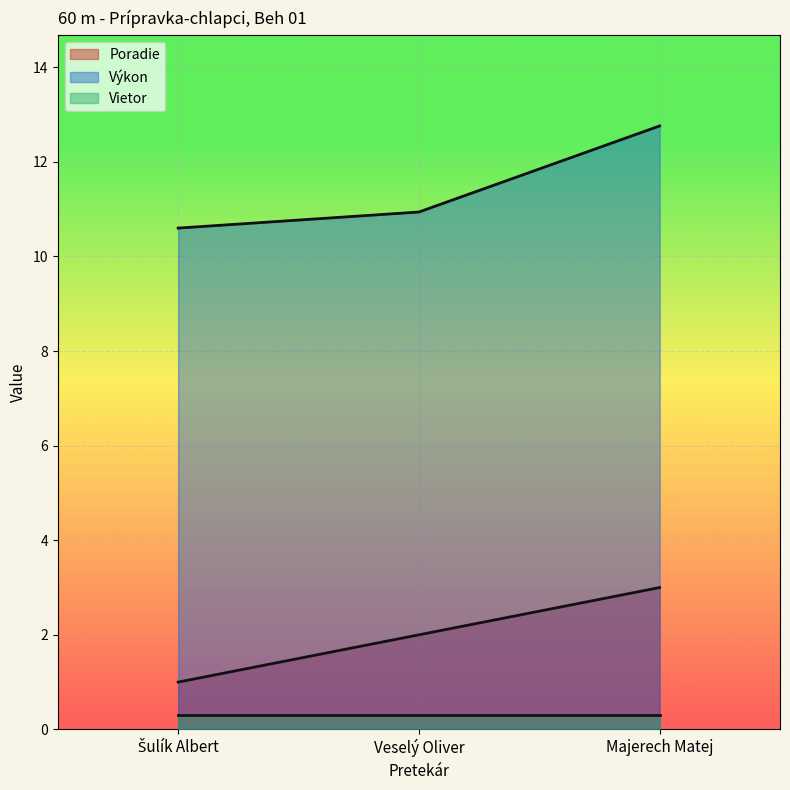

True or false: Poradie has a value of 1.2 at Majerech Matej.

False